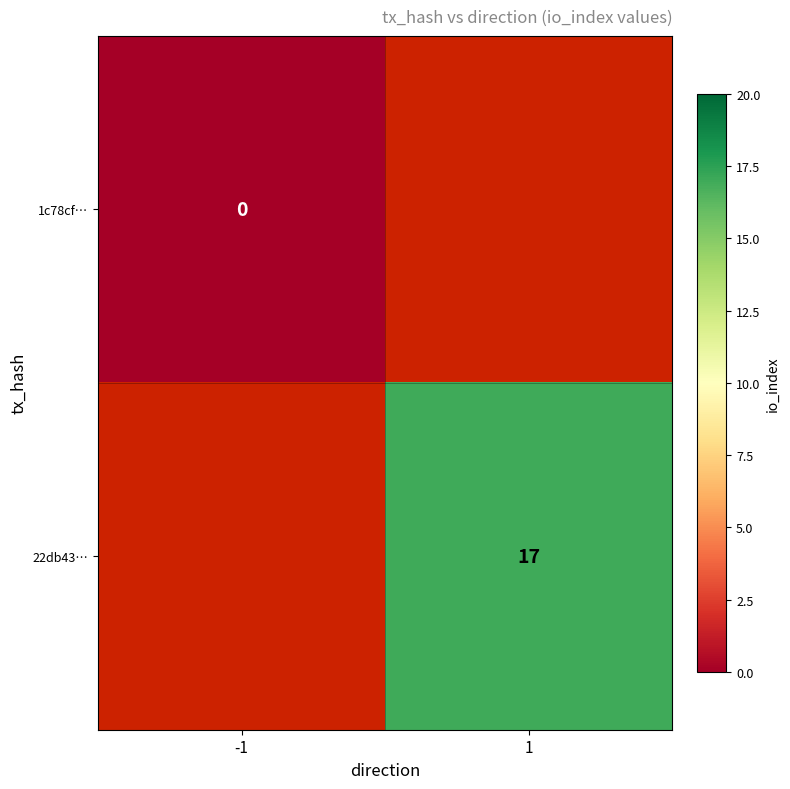

Rank the series at 1 from highest to lowest value.

1c78cf…, 22db43…